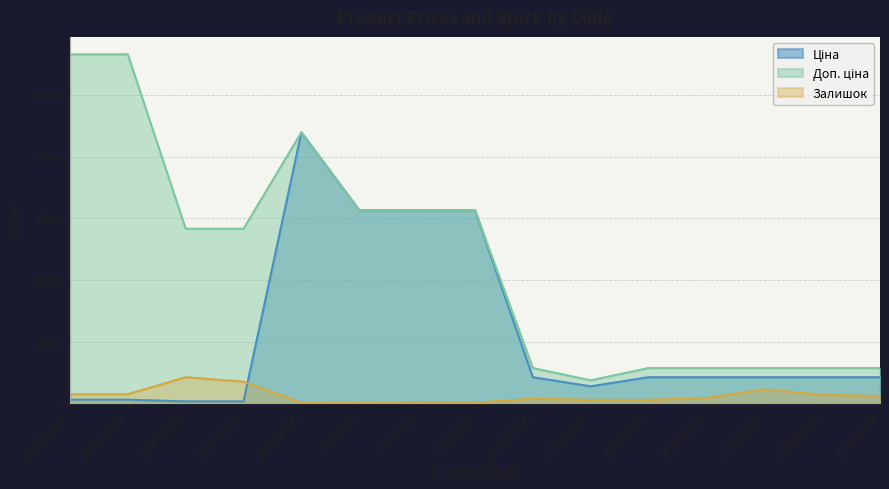

How many interior local valleys does the Залишок series have?

3